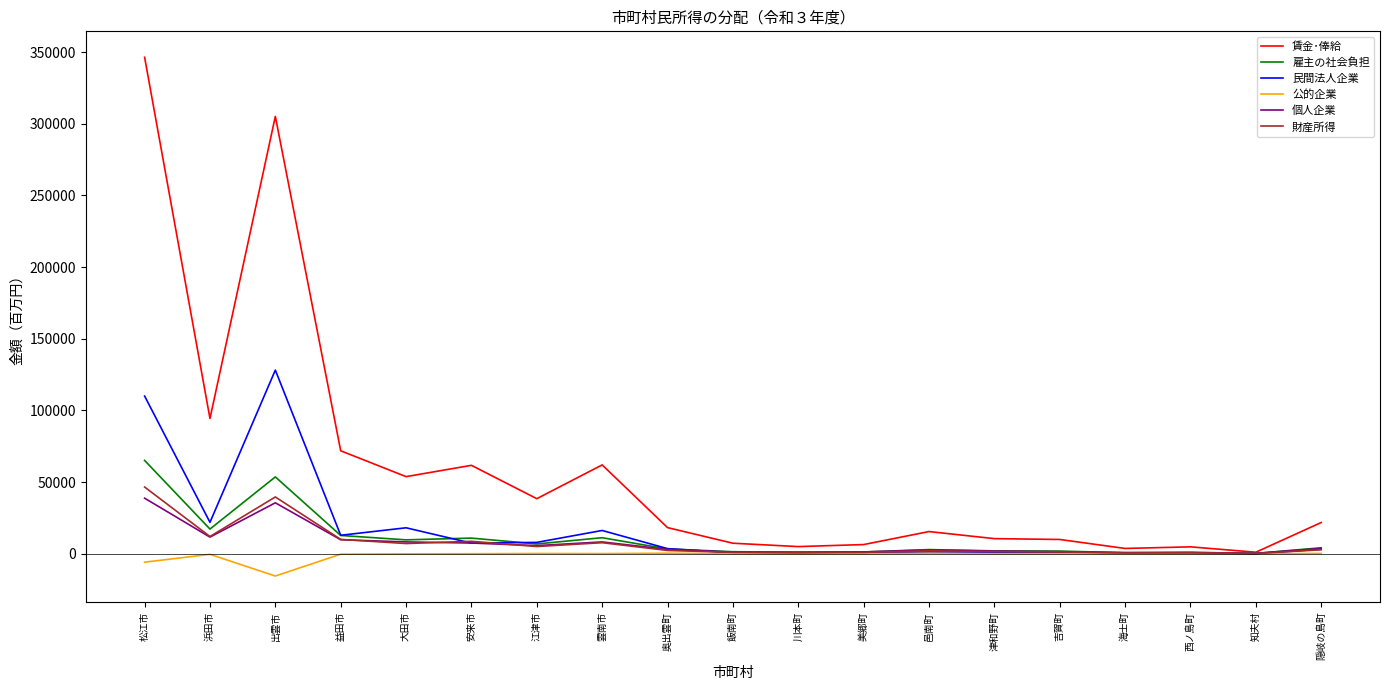

What is the maximum value shown in the chart?

346454